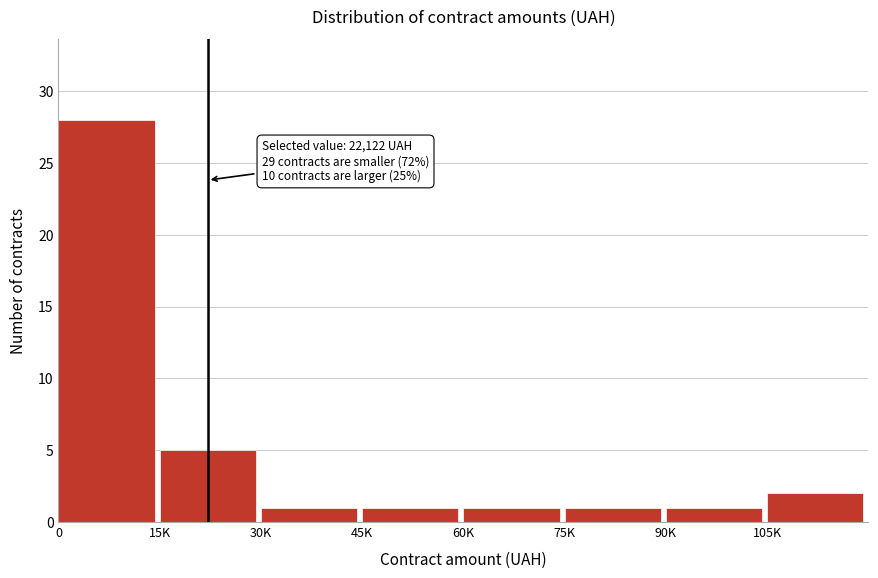

Reading left to right, what are all the values shown in this chart?

28	5	1	1	1	1	1	2